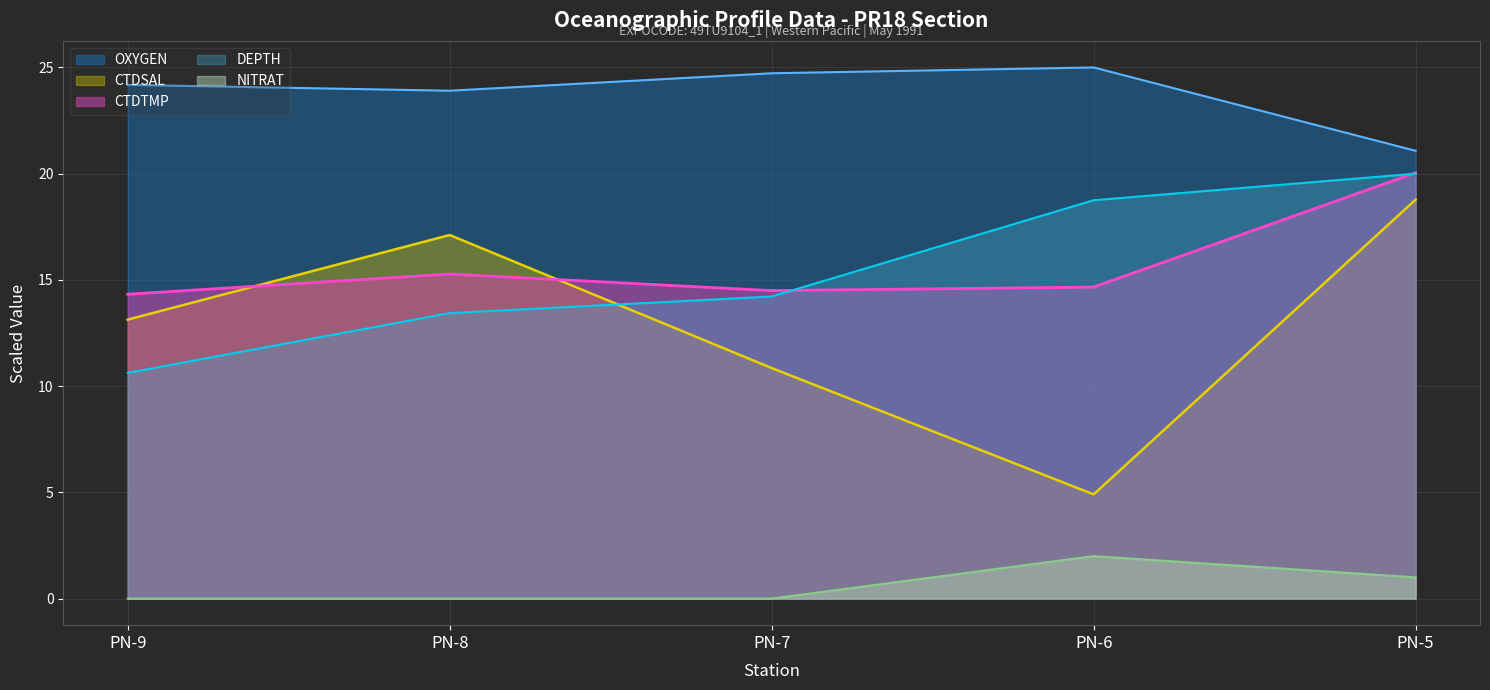

What are all the series names shown in the legend?

OXYGEN, CTDSAL, CTDTMP, DEPTH, NITRAT